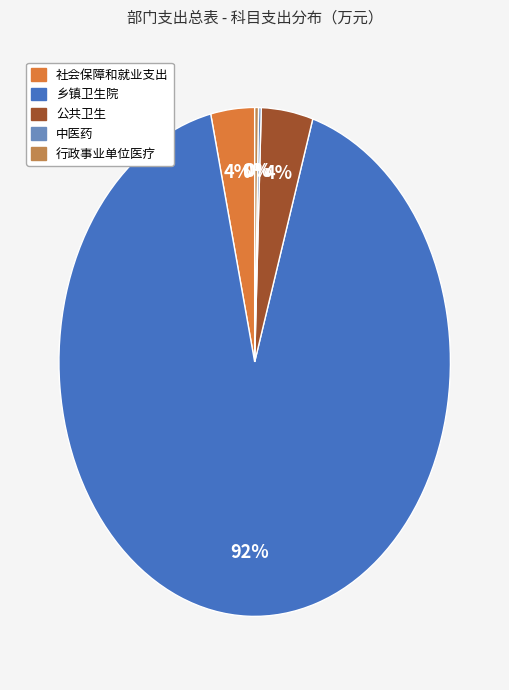

Which slice is the largest?

乡镇卫生院